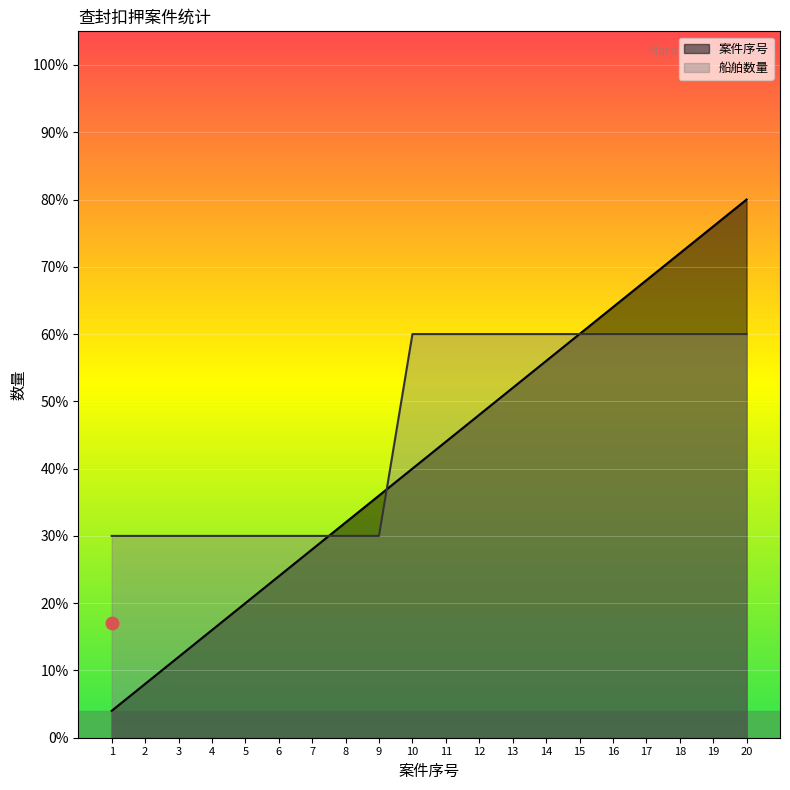

Which series contains the highest Y value?

案件序号